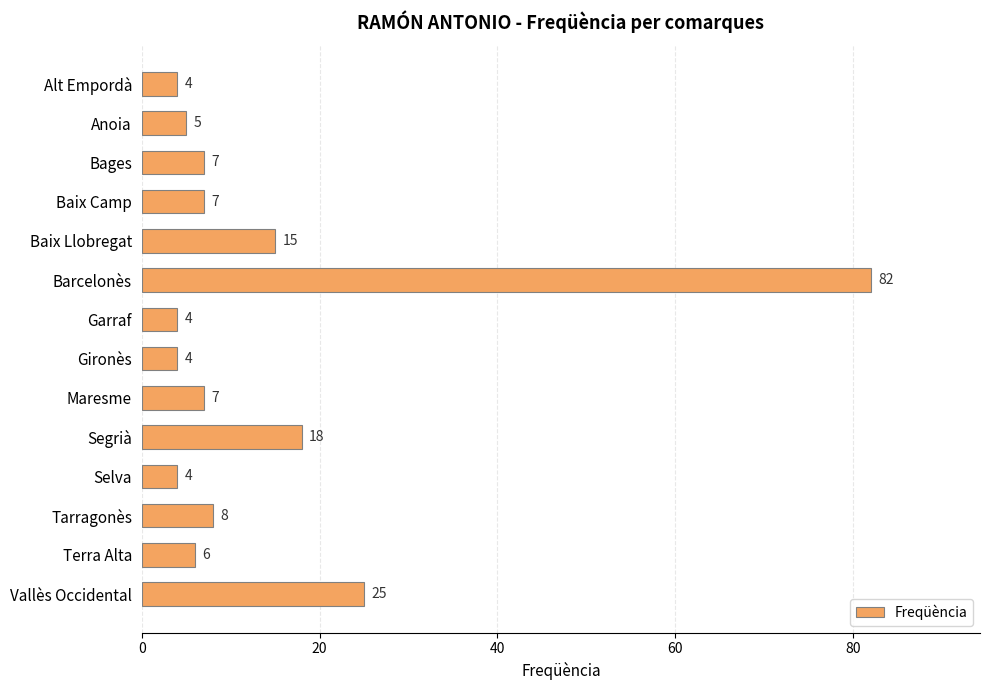

What is the average value?

14